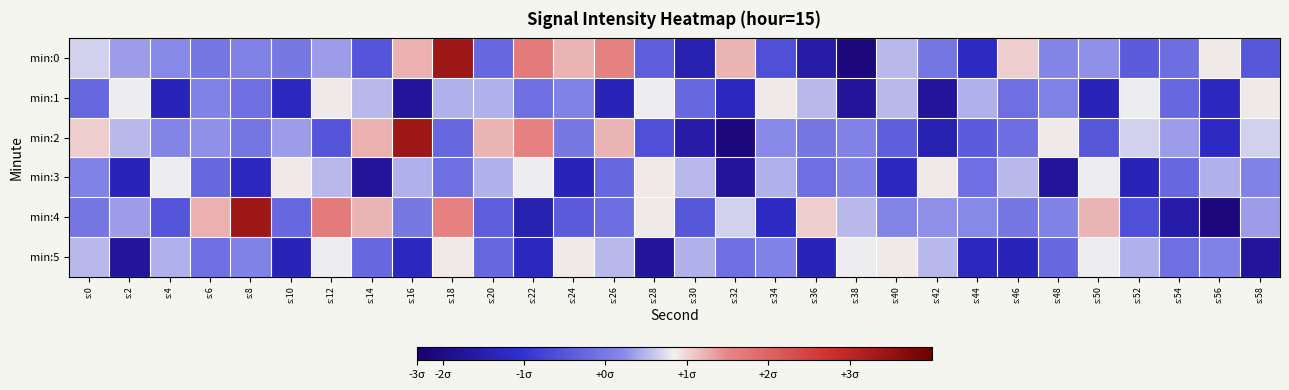

What is the total value across all series at s:18?

-791.0